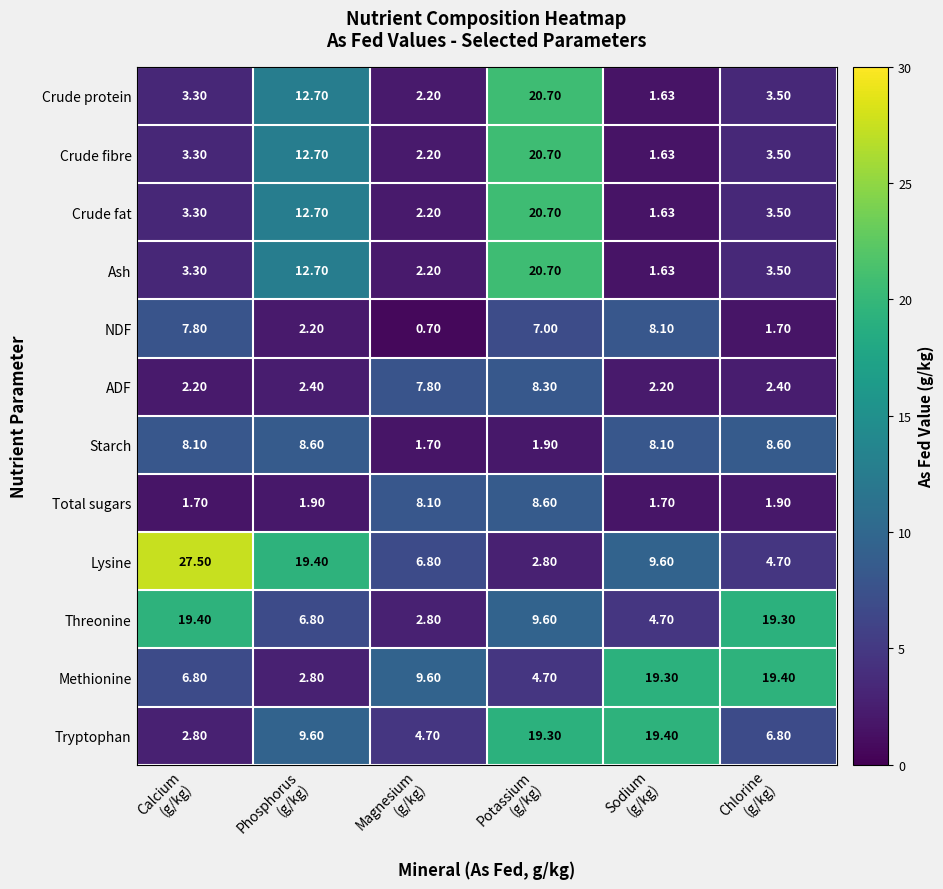

Which series has the largest total across all categories?

Lysine